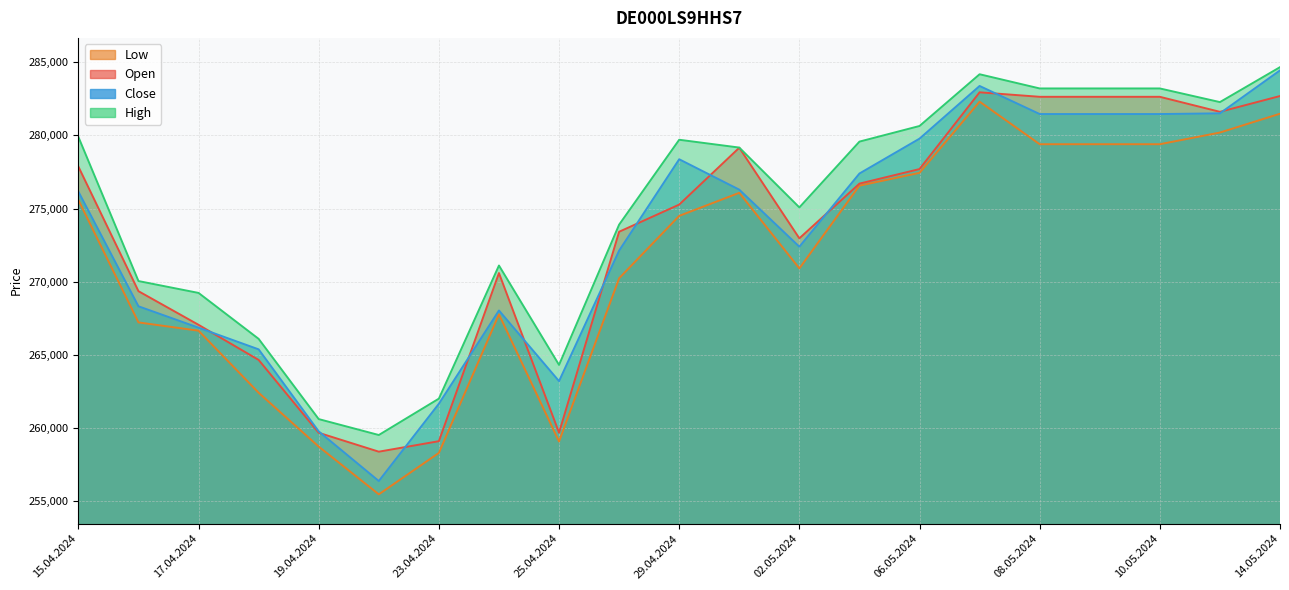

Does the chart display data point markers on the line(s)?

No